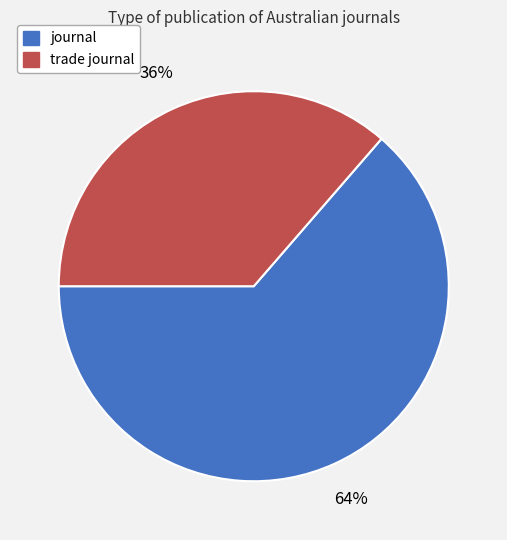

To the nearest percent, what percentage of the pie is journal?

64%